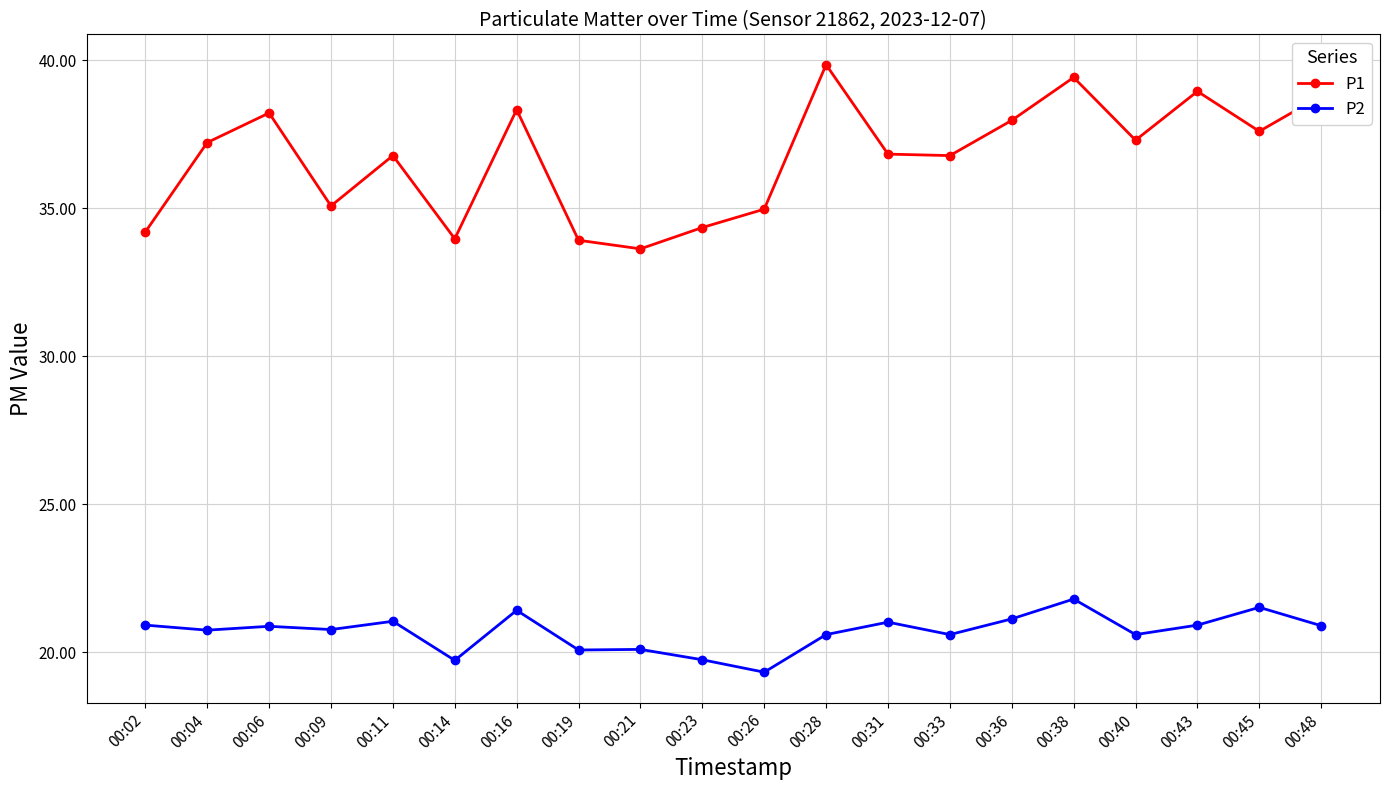

Rank the series by their average value, from lowest to highest.

P2, P1